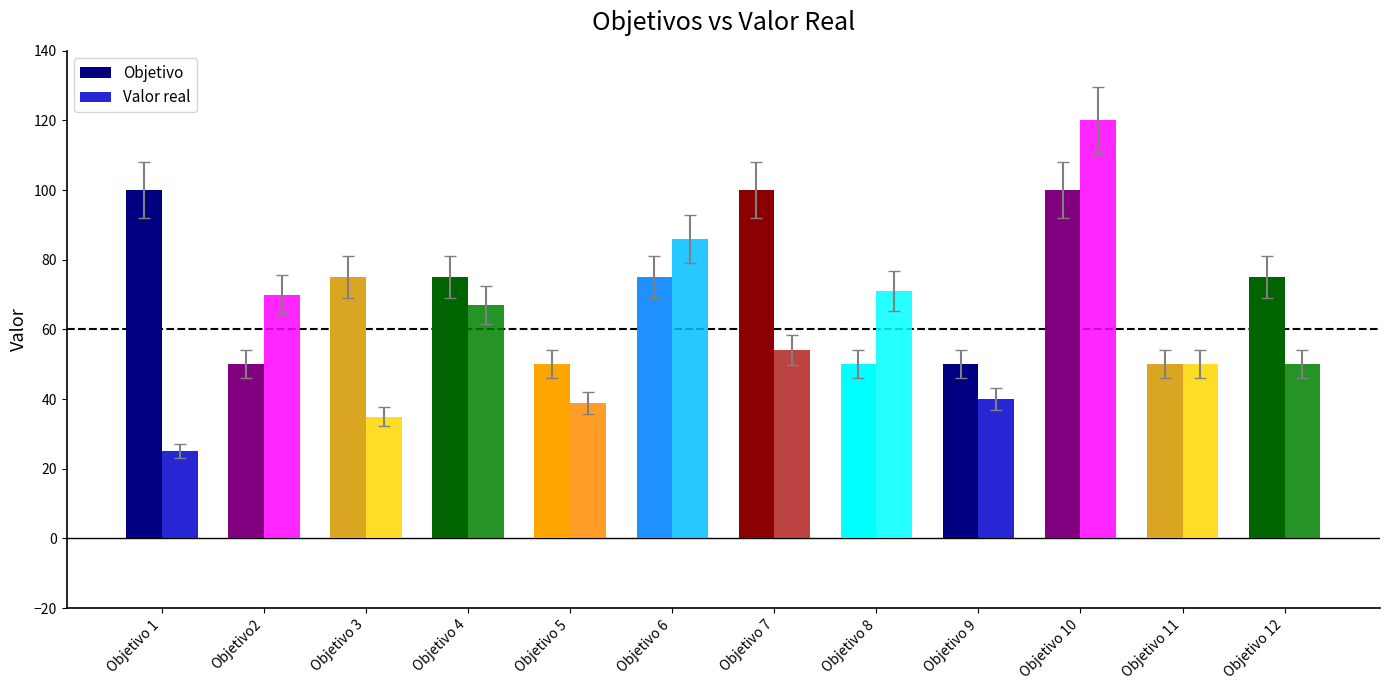

What is the sum of all Objetivo values?

850